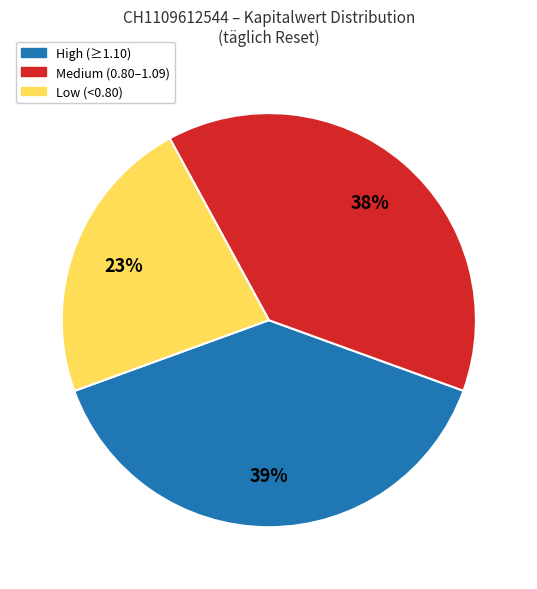

Does any single category account for the majority?

No